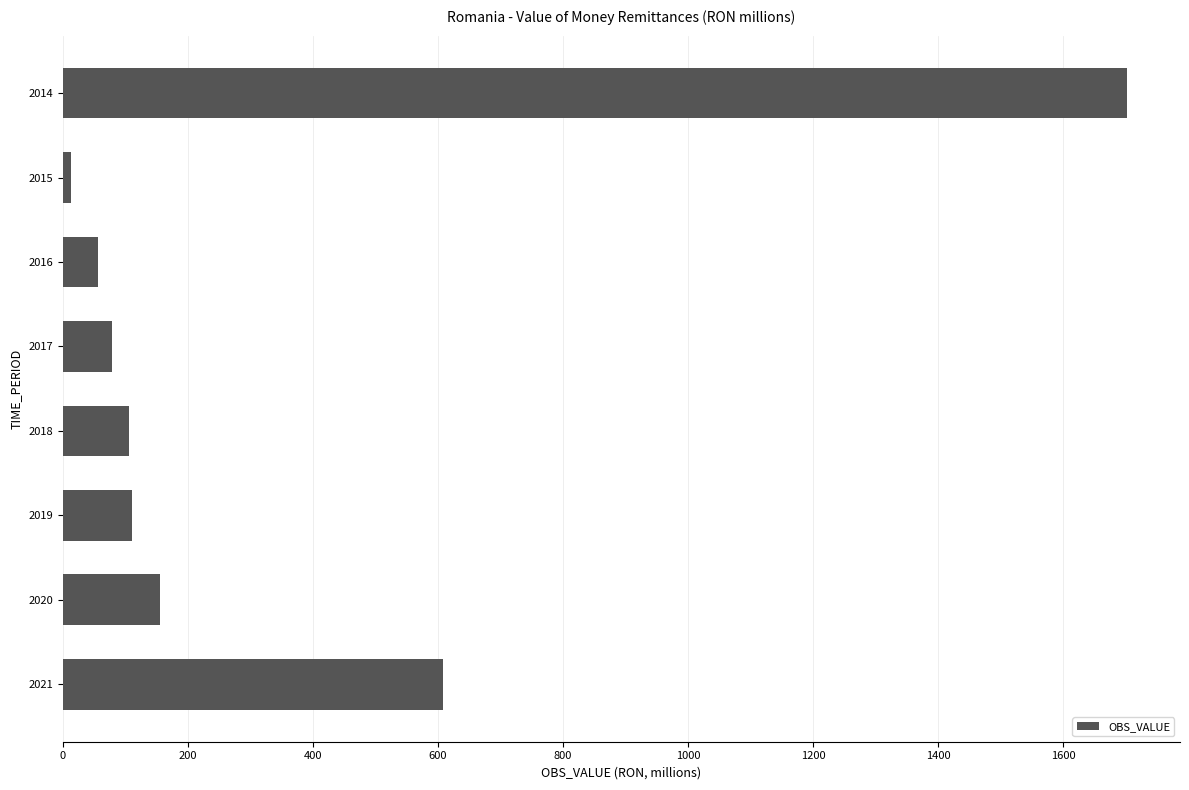

What is the value of the 7th bar from the top?

155.0